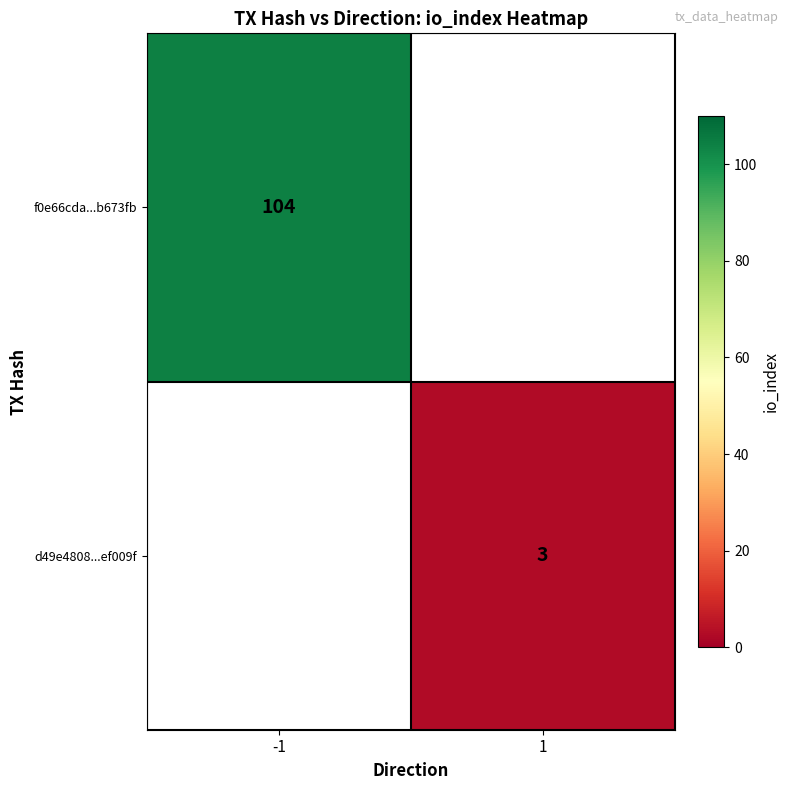

Which category has the highest value in the d49e4808...ef009f series?

-1